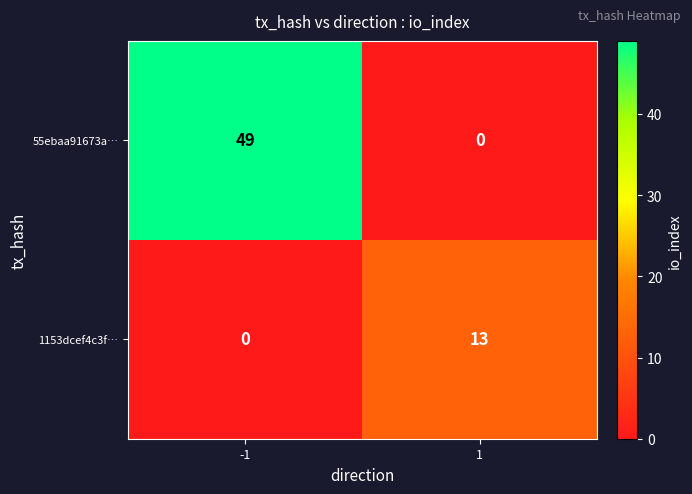

Is it true that 55ebaa91673a… equals 25 at 1?

False